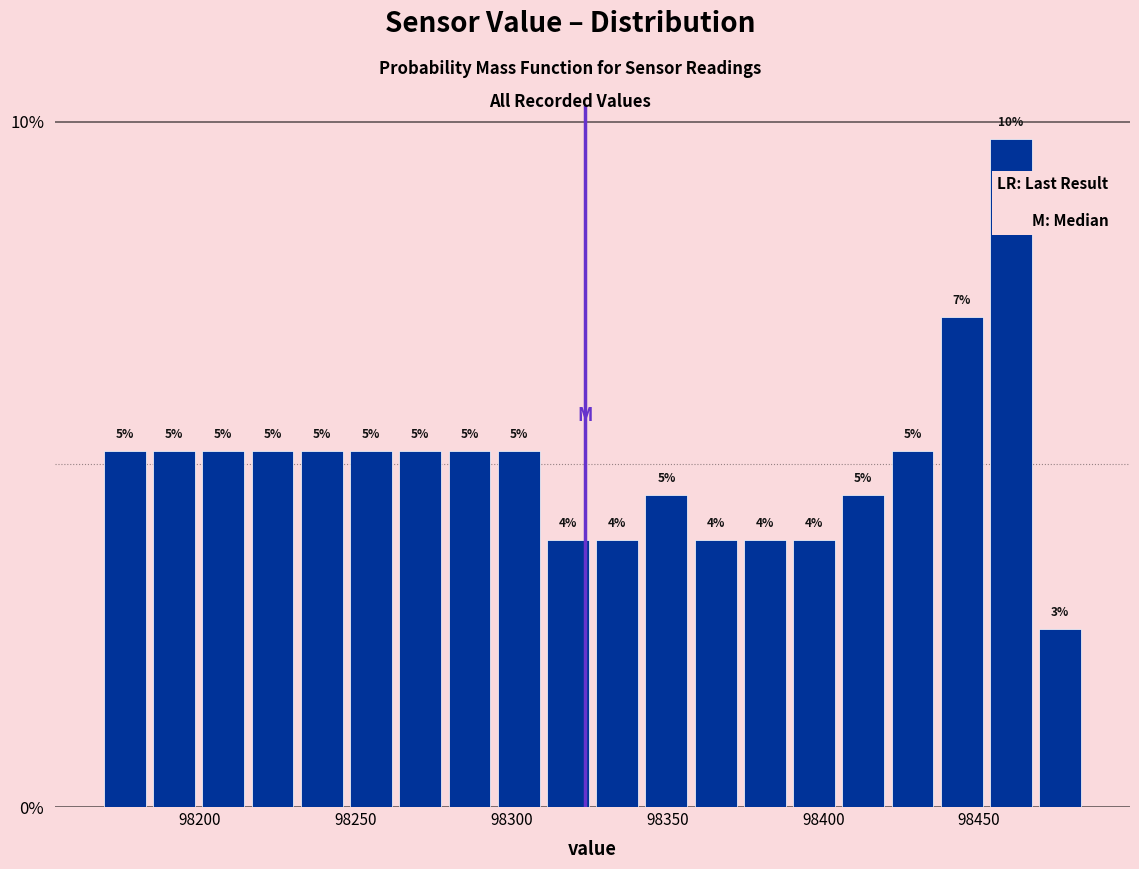

Read against the x-axis, roughly where is the centre of the tallest bar?

98460